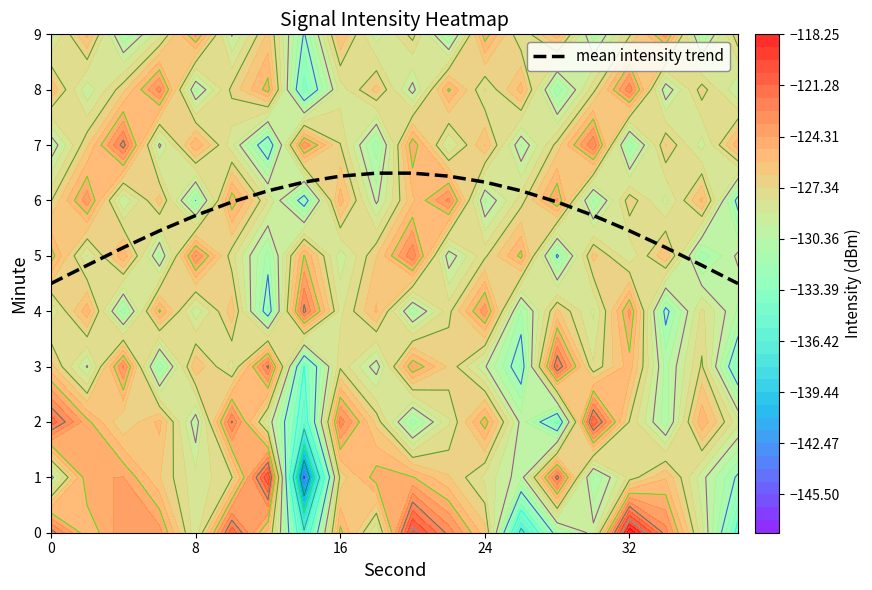

How many data points are above 5?

16